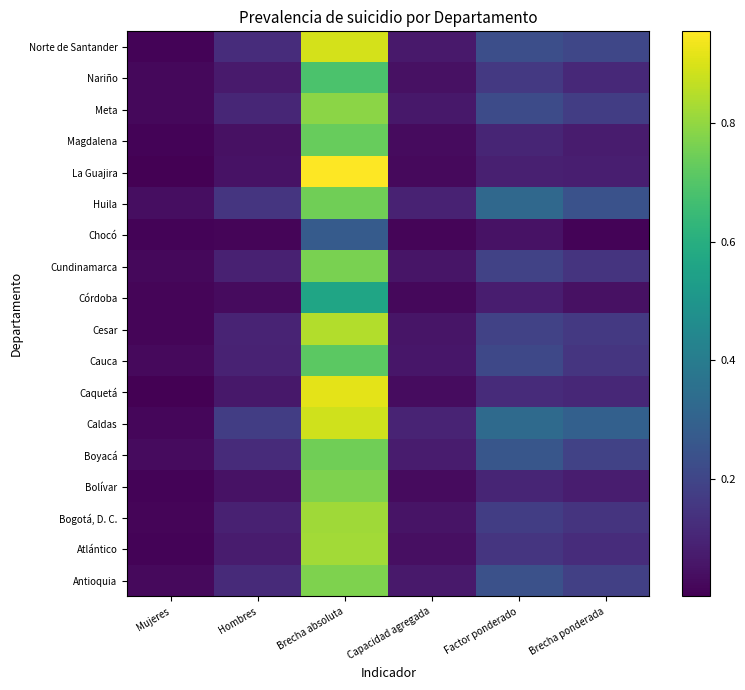

Is the value of Cundinamarca at Capacidad agregada greater than the value of Bolívar at Brecha absoluta?

No